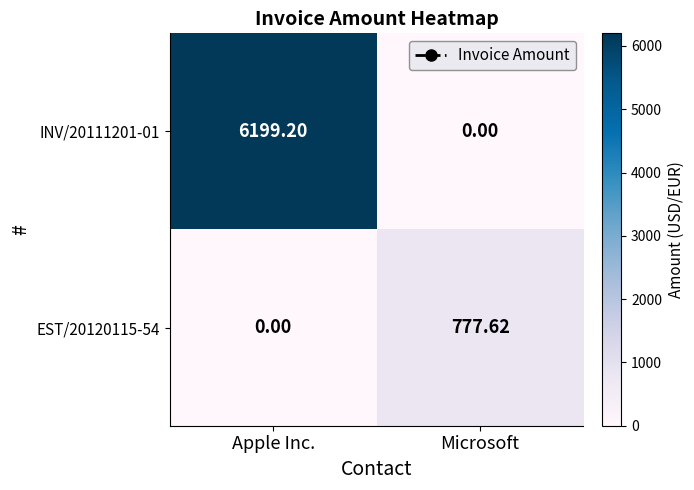

At which category is the sum across all series the highest?

Apple Inc.